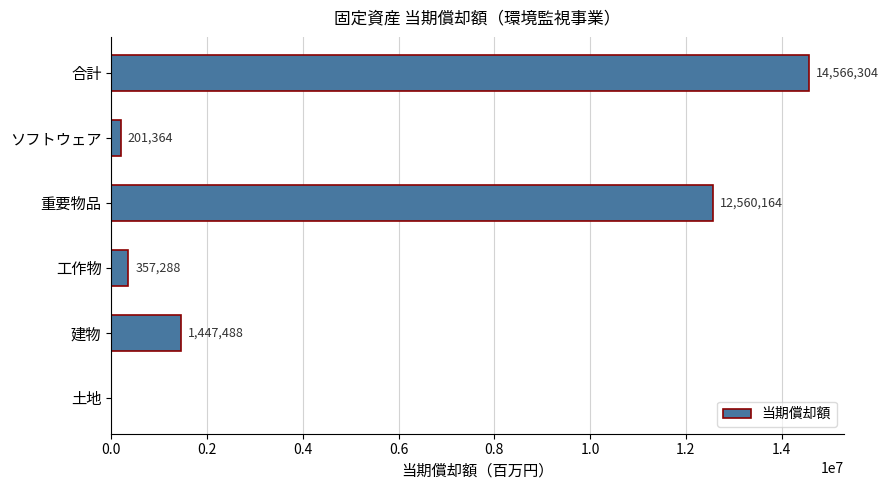

Reading bottom to top, extract all data points from this chart.

土地=0	建物=1447488	工作物=357288	重要物品=12560164	ソフトウェア=201364	合計=14566304